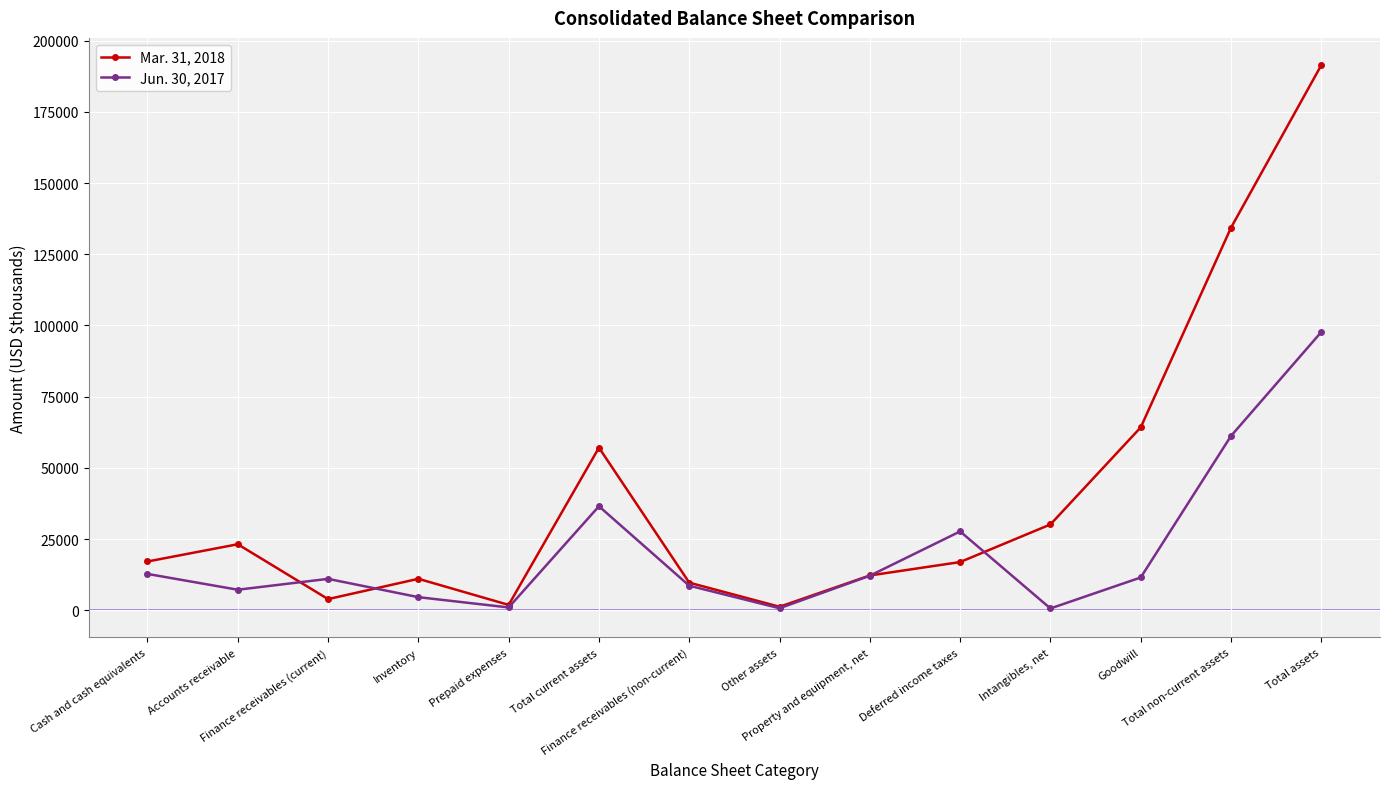

Where do Jun. 30, 2017 and Mar. 31, 2018 first cross each other?

Accounts receivable and Finance receivables (current)